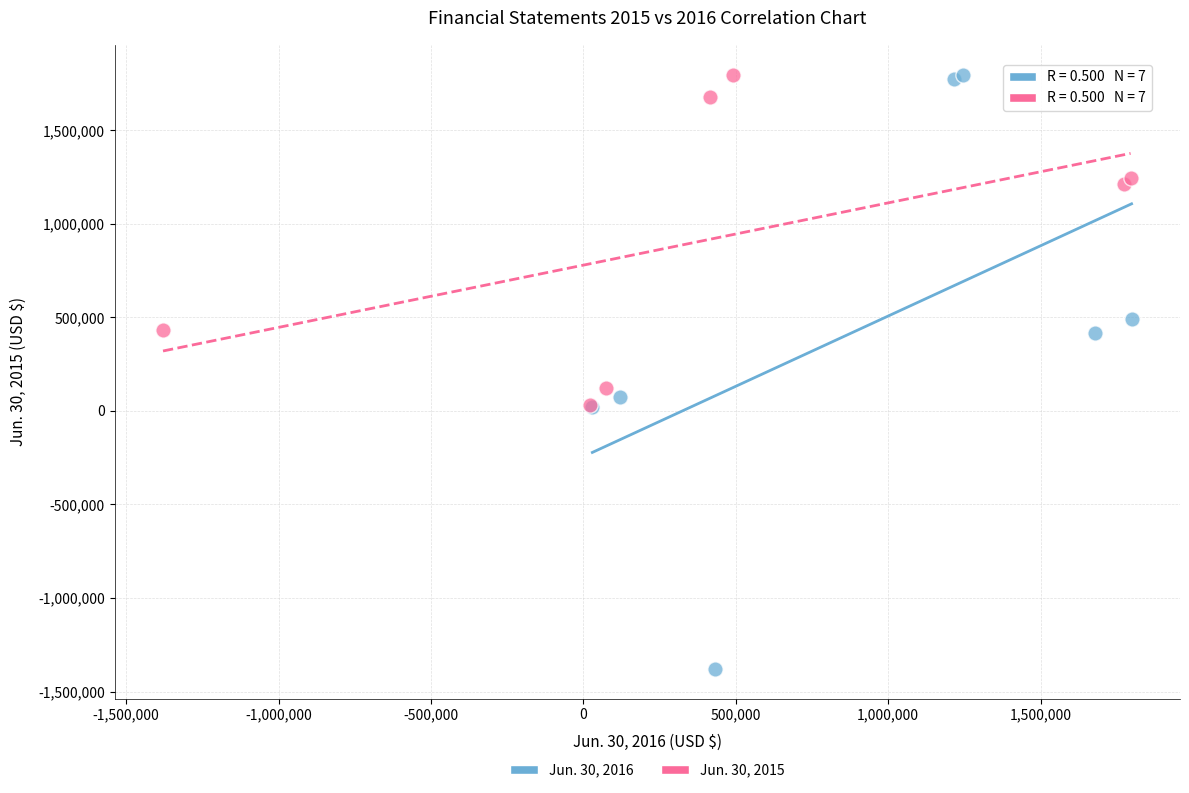

Which series has the largest Y range (max minus min)?

Jun. 30, 2016